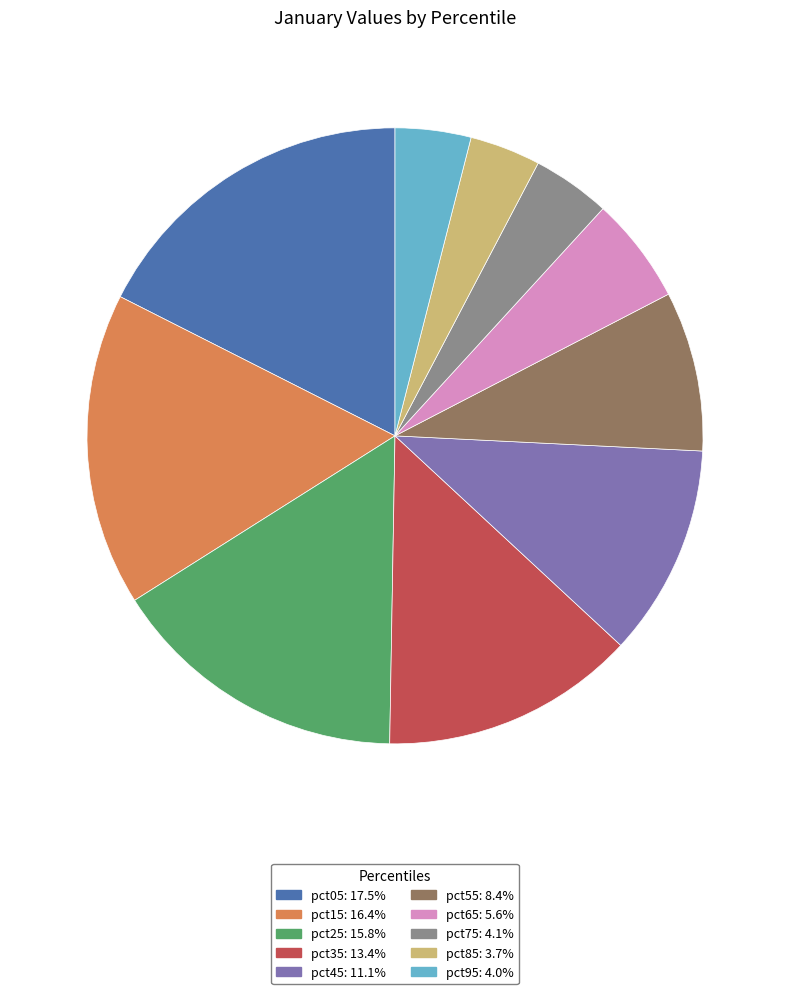

Does pct15 account for over 50% of the chart?

No